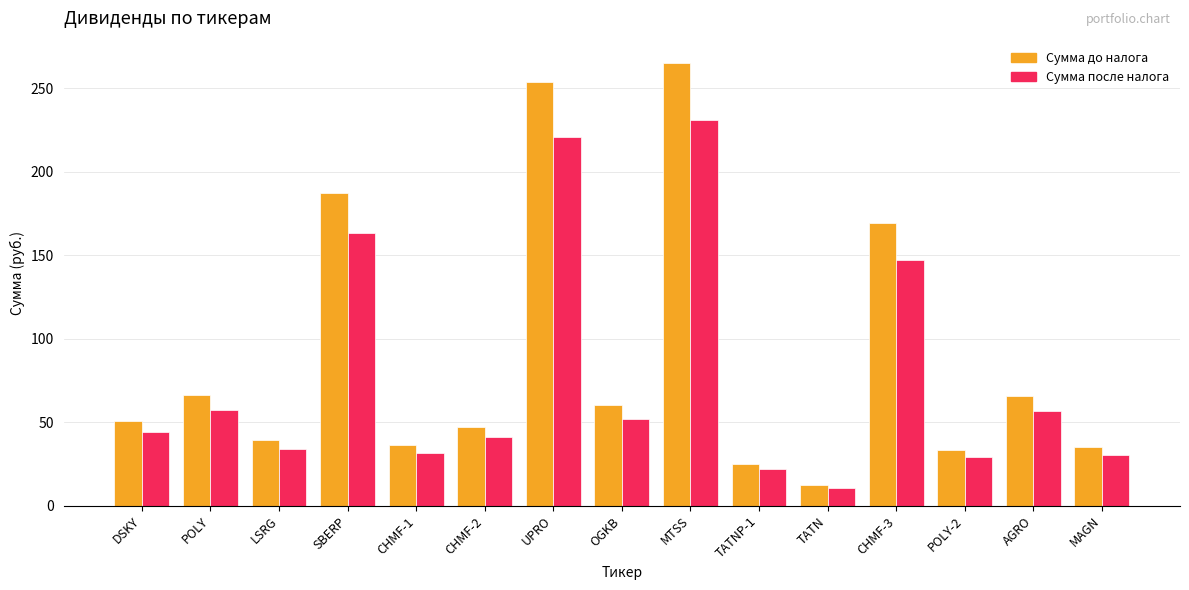

Which series has the largest range (max minus min)?

Сумма до налога